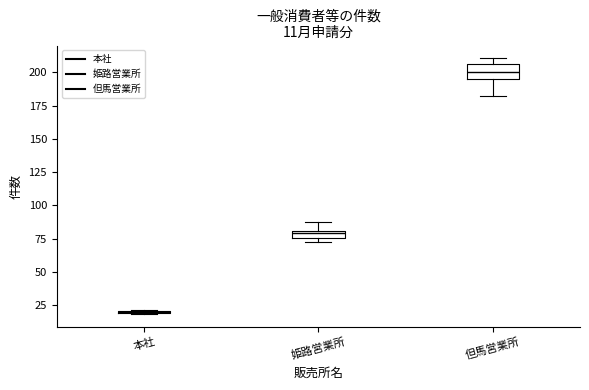

Comparing the boxes themselves (not the whiskers), which one is the tallest?

但馬営業所